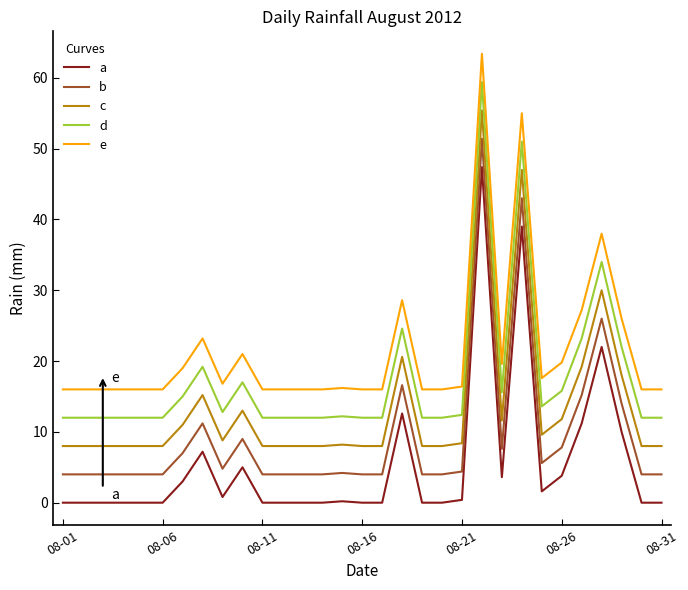

What is the lowest value of the d series?

12.0